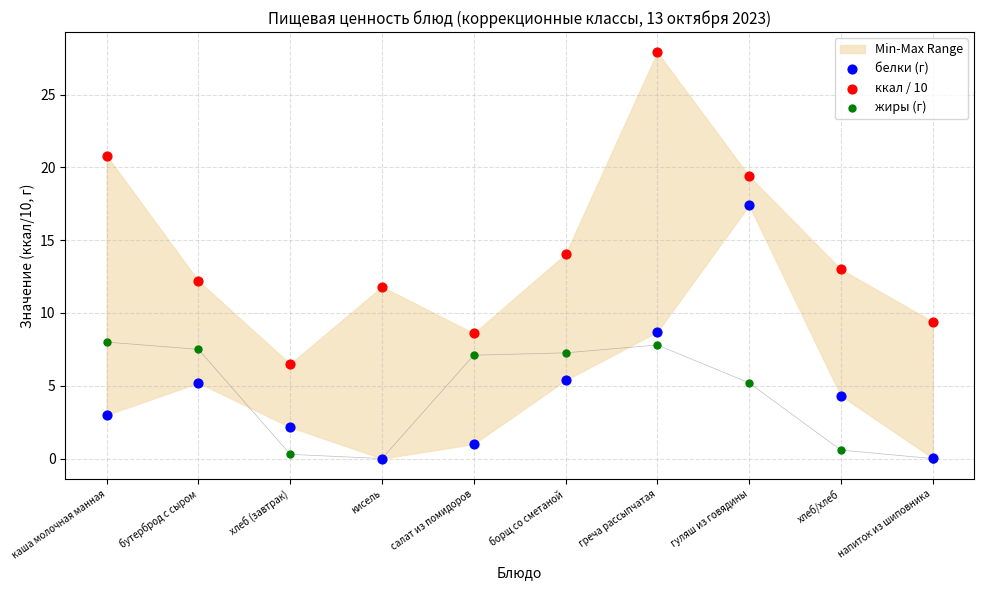

In the жиры (г) series, what Y value is closest to 4?

5.2